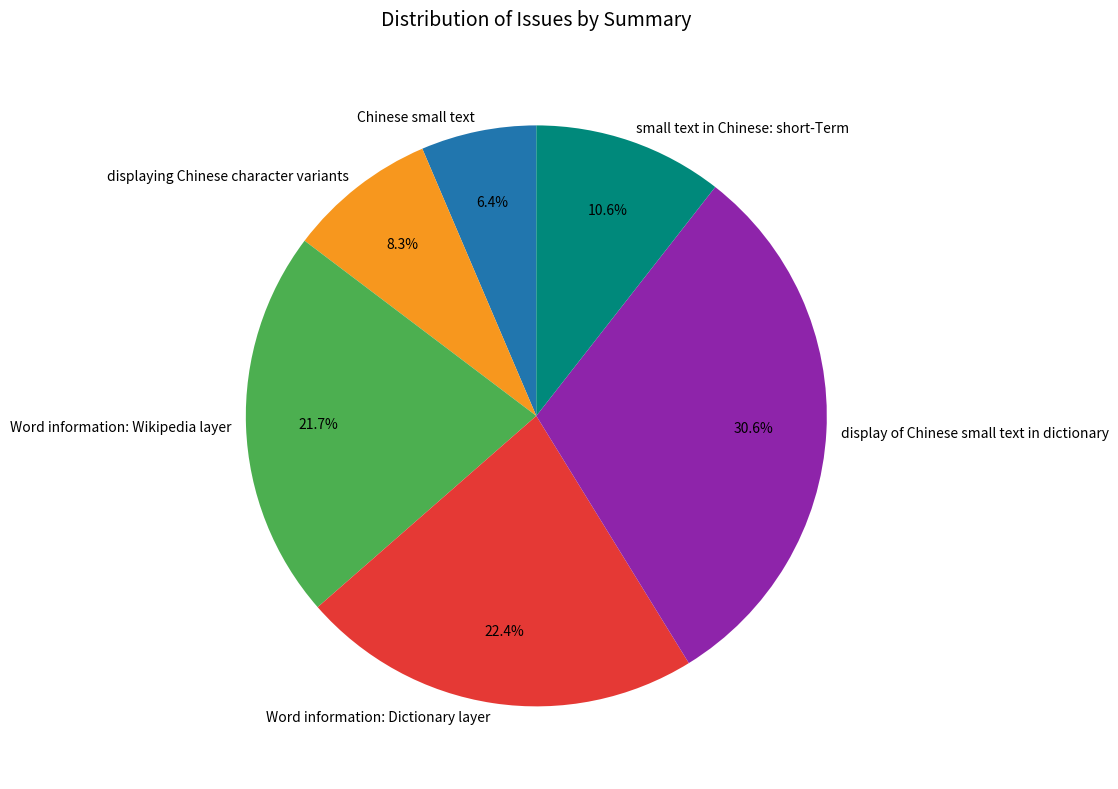

To the nearest percent, what is the average slice percentage?

17%